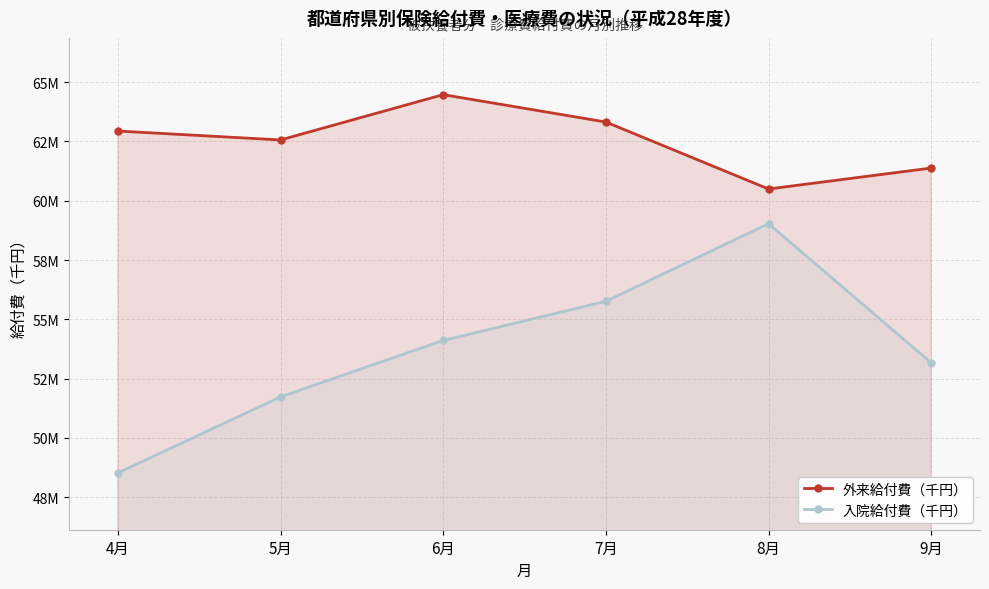

The 外来給付費（千円） series shows 63315870 at 7月. True or false?

True